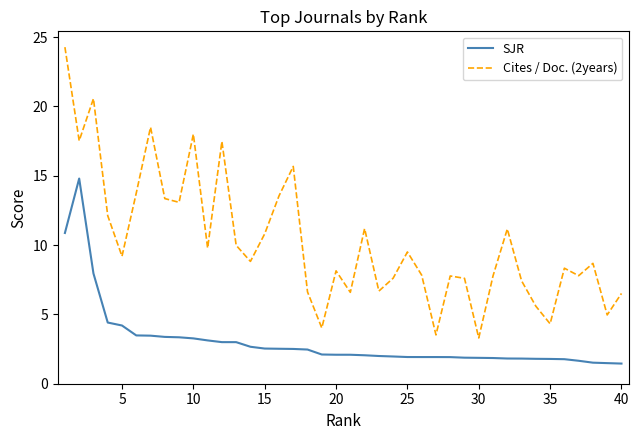

True or false: SJR and Cites / Doc. (2years) intersect in this chart.

False